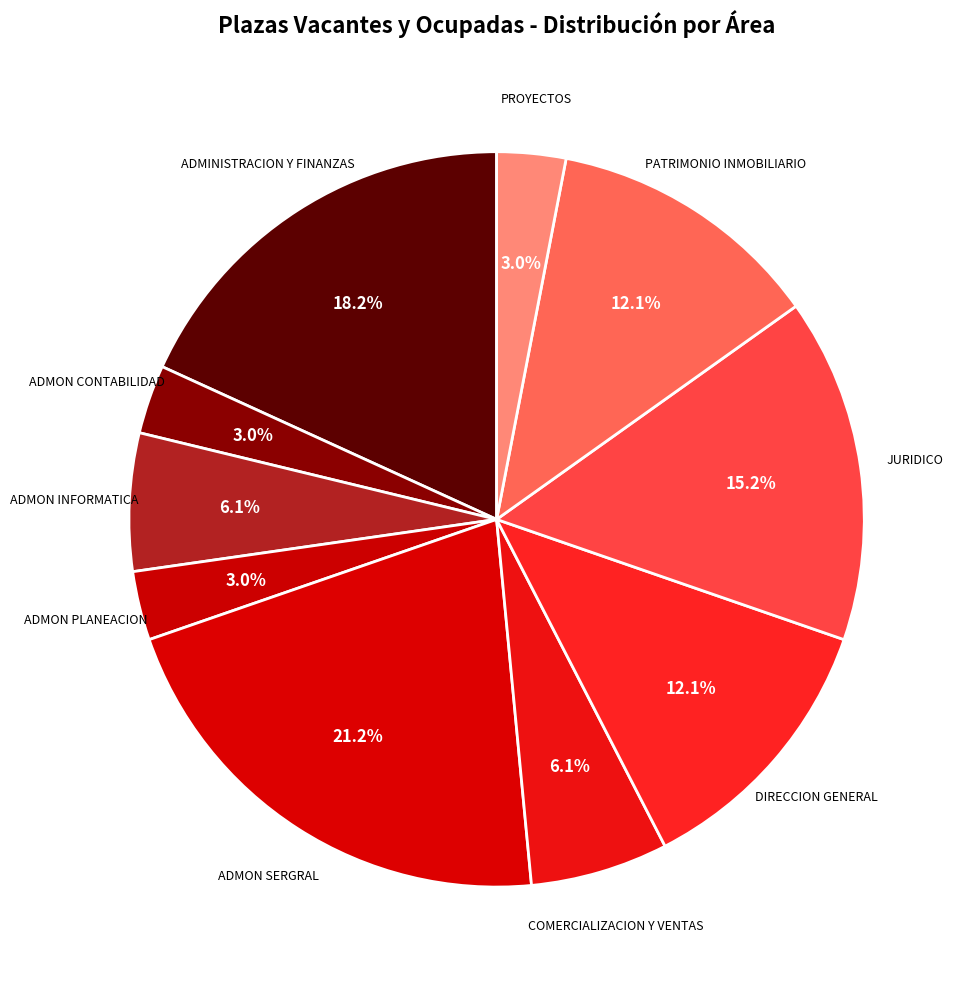

How many slices are in this pie chart?

10